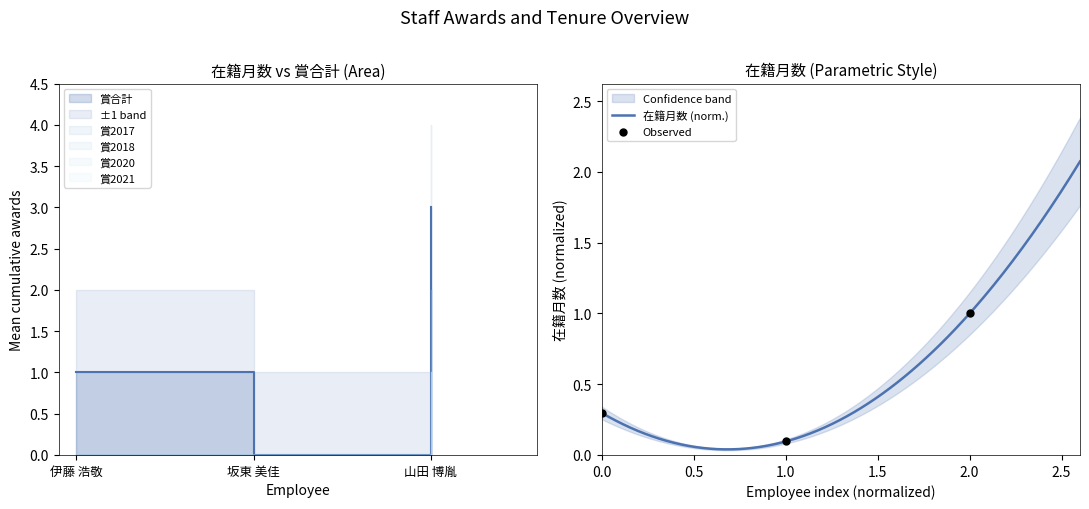

At how many categories does at least one series exceed 2?

1